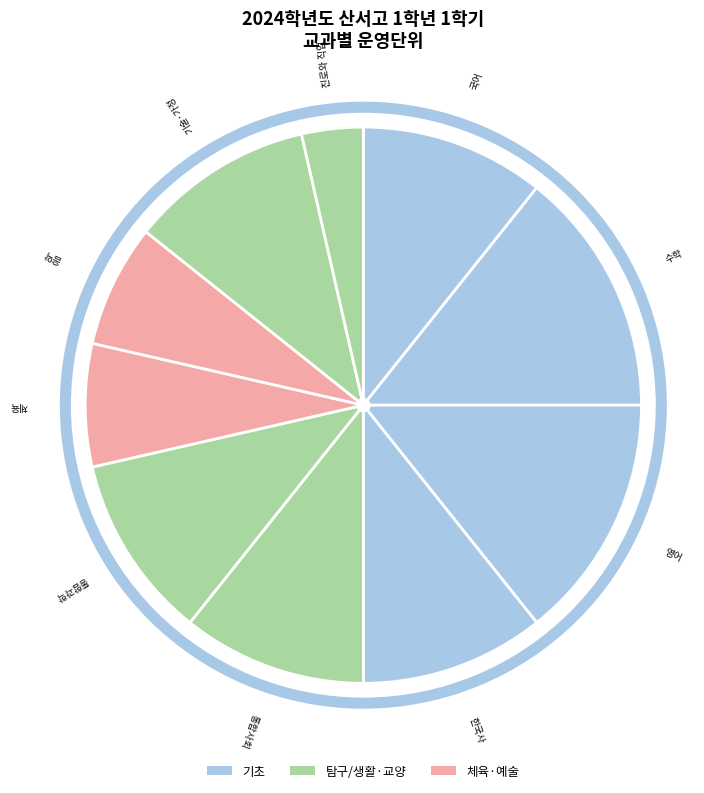

To the nearest percent, what is the difference between the 진로와 직업 and 수학 slice percentages?

11%